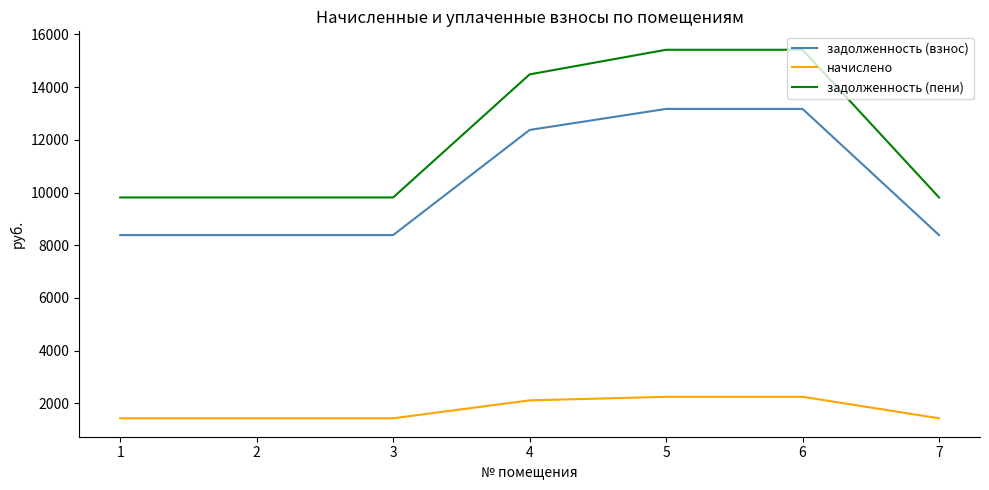

Rank the series at 7 from lowest to highest value.

начислено, задолженность (взнос), задолженность (пени)